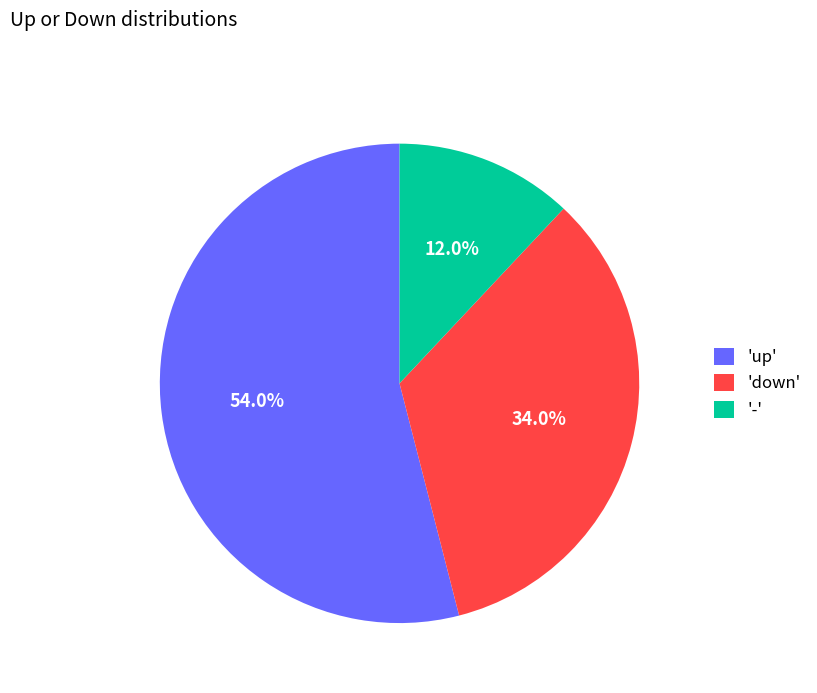

Approximately how many times larger is the value at '-' compared to 'down'?

0.4